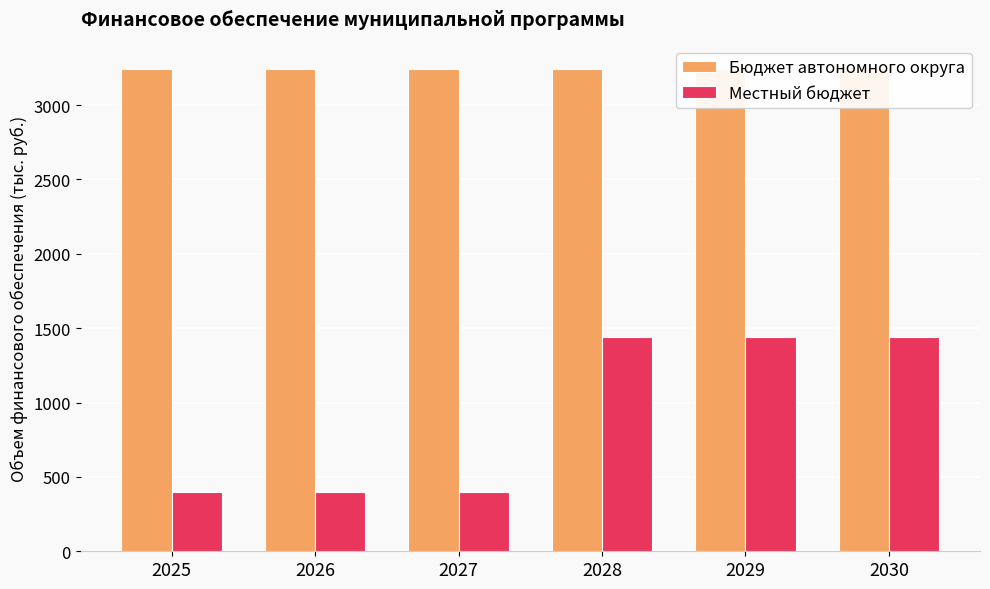

List the series in order of their overall mean, lowest first.

Местный бюджет, Бюджет автономного округа